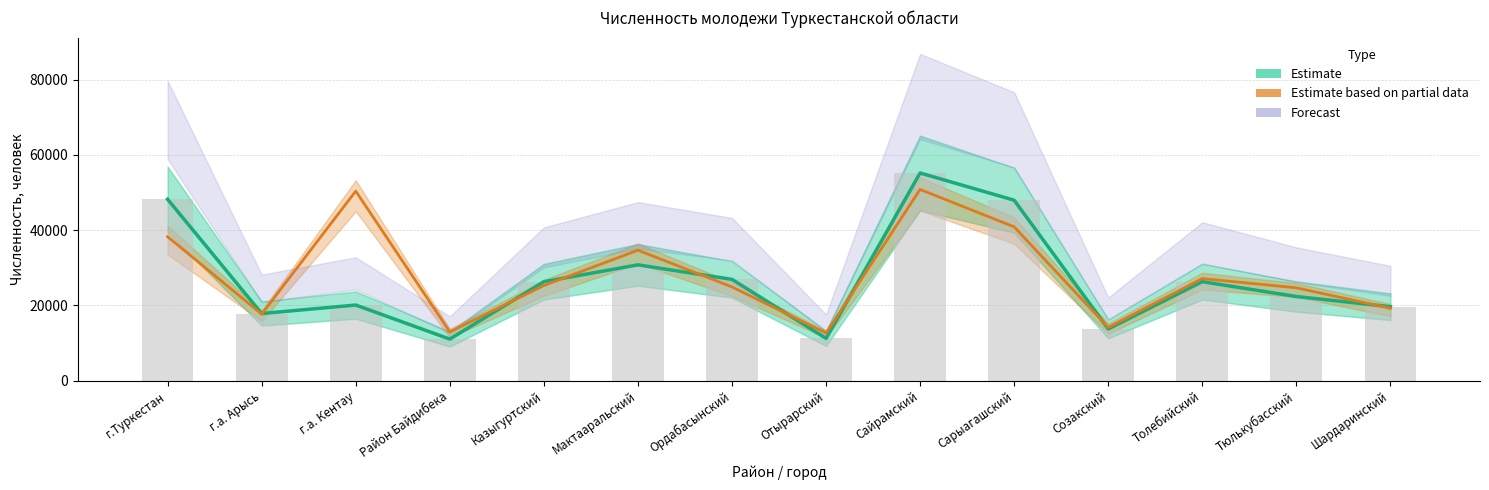

What value does the Estimate based on partial data series have at Ордабасынский?

24909.5